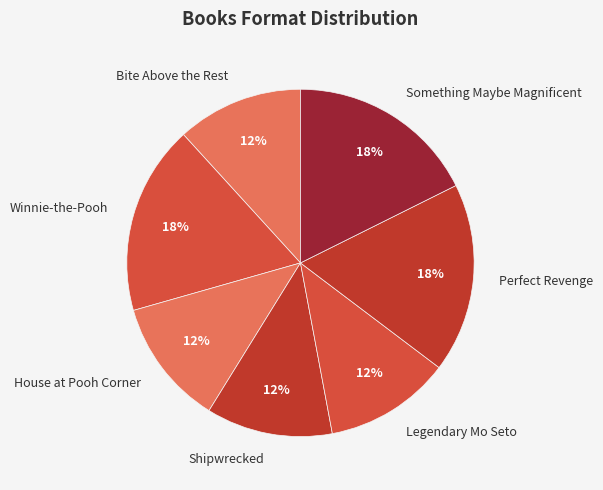

What is the ratio of the value at Legendary Mo Seto to the value at House at Pooh Corner?

1.0